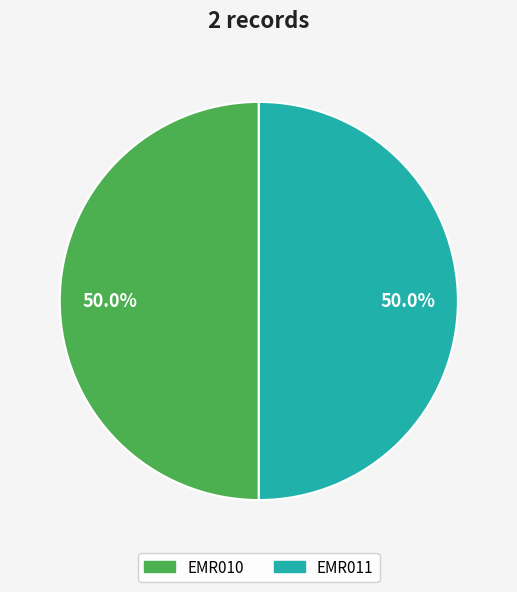

Count the number of slices in the pie.

2